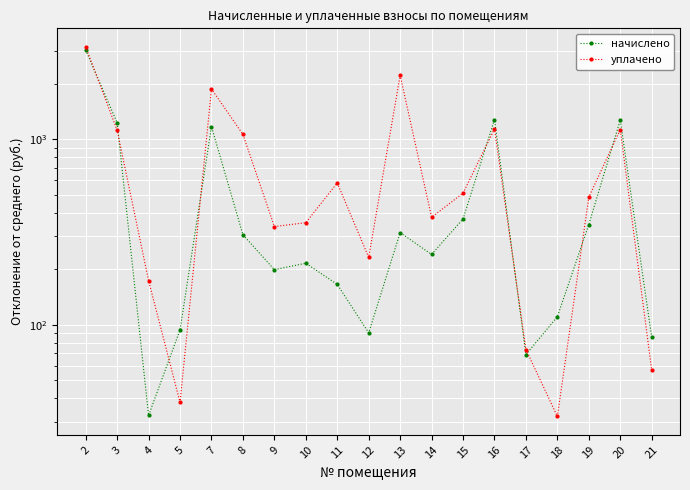

What is the difference between the maximum and minimum values in the начислено series?

2997.4